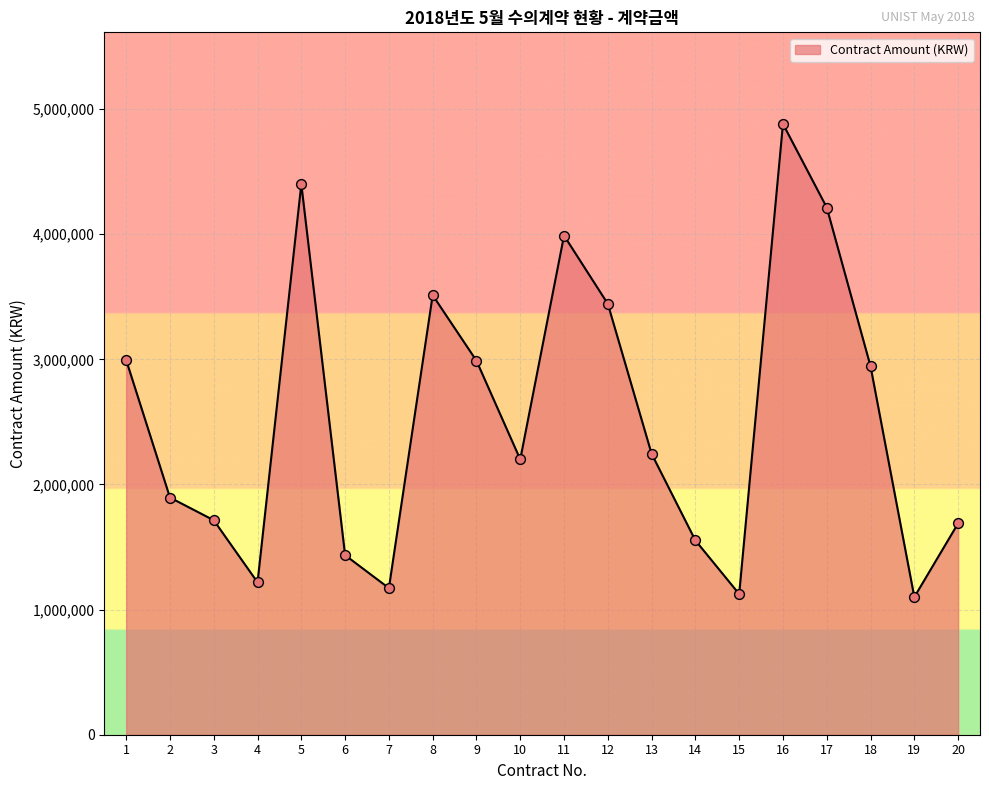

What is the ratio of the value at 20 to the value at 14?

1.1